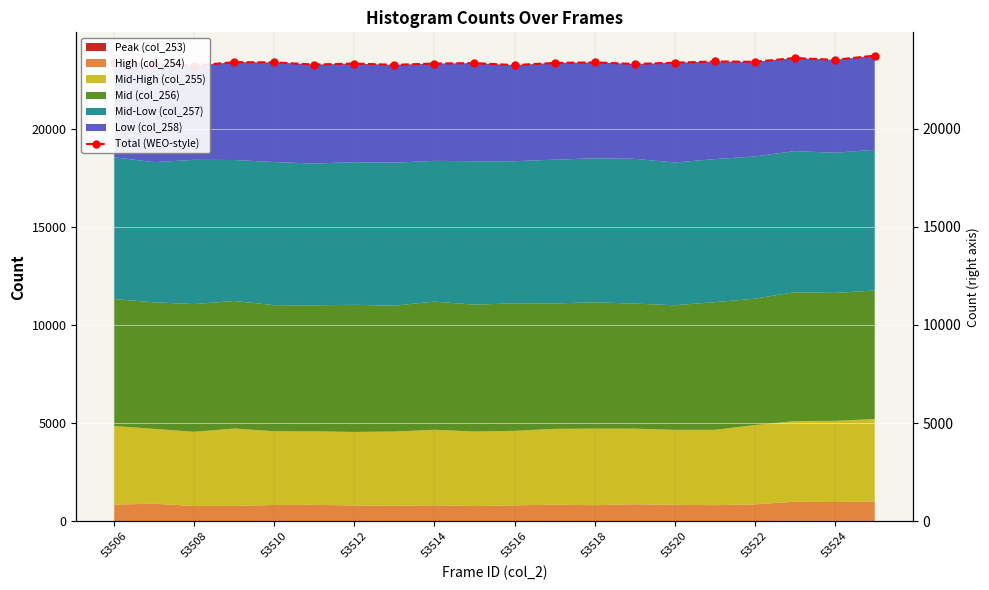

What is the sum of all values?

467266